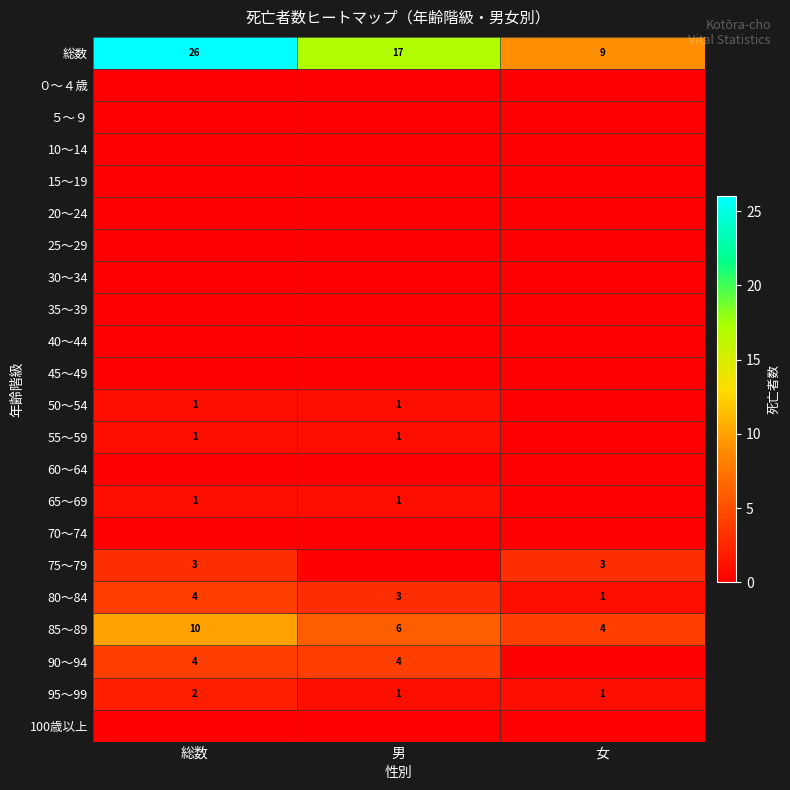

The 総数 series shows 9 at 女. True or false?

True